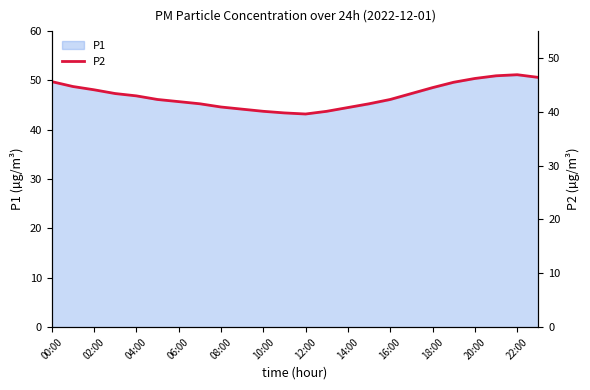

Is it true that P1 equals 51.1 at 22:00?

True